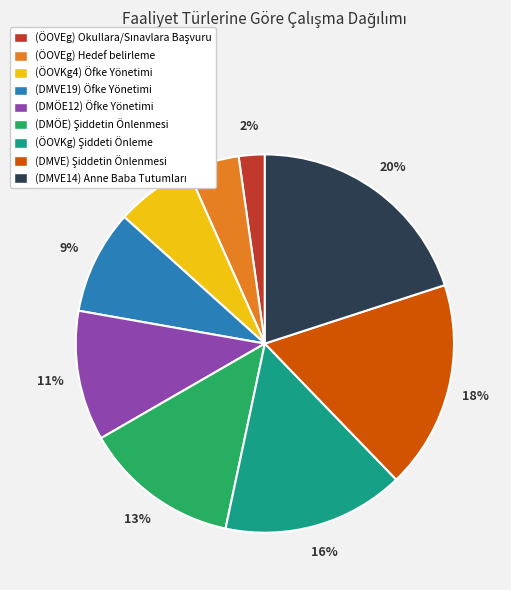

To the nearest percent, what portion does (ÖOVEg) Hedef belirleme represent?

4%